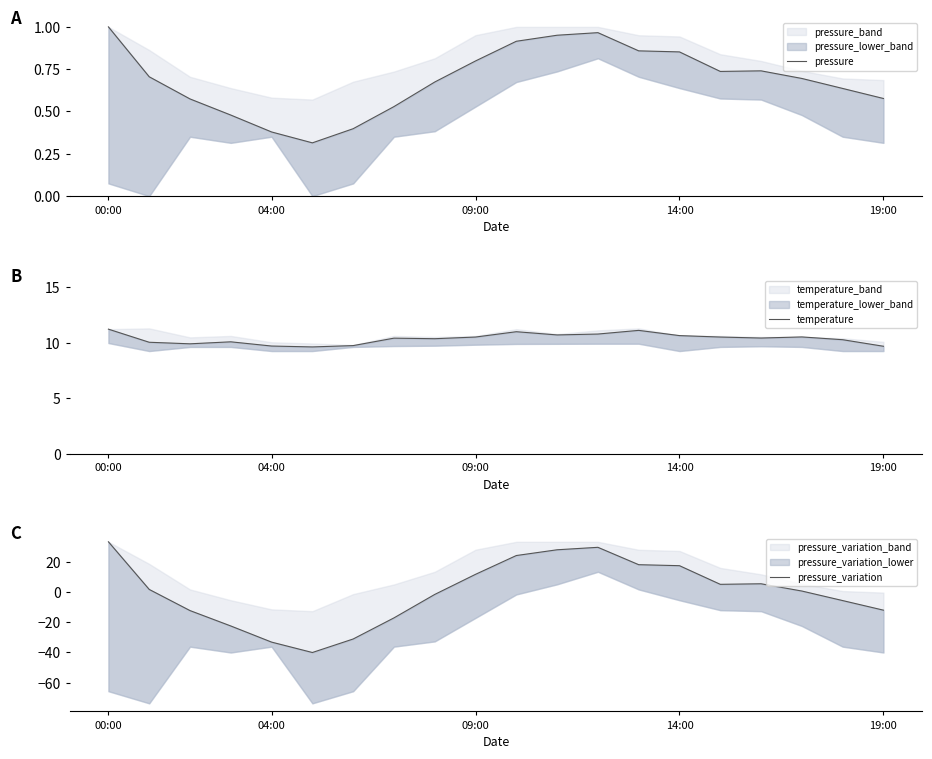

What is the total value across all series at 5?

-30.1